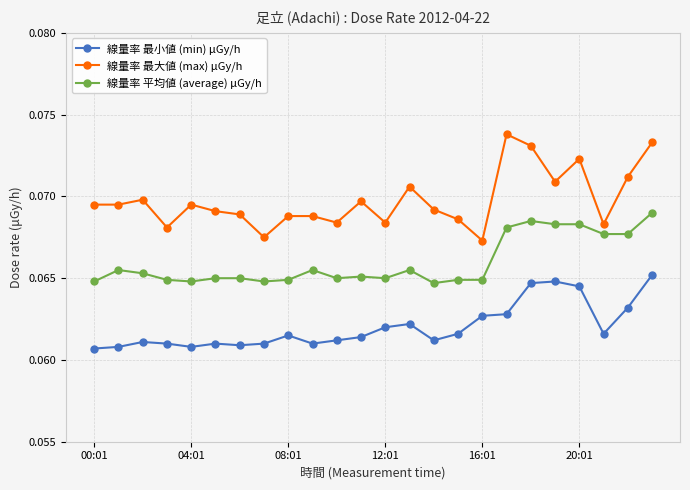

Count the number of data series in this chart.

3